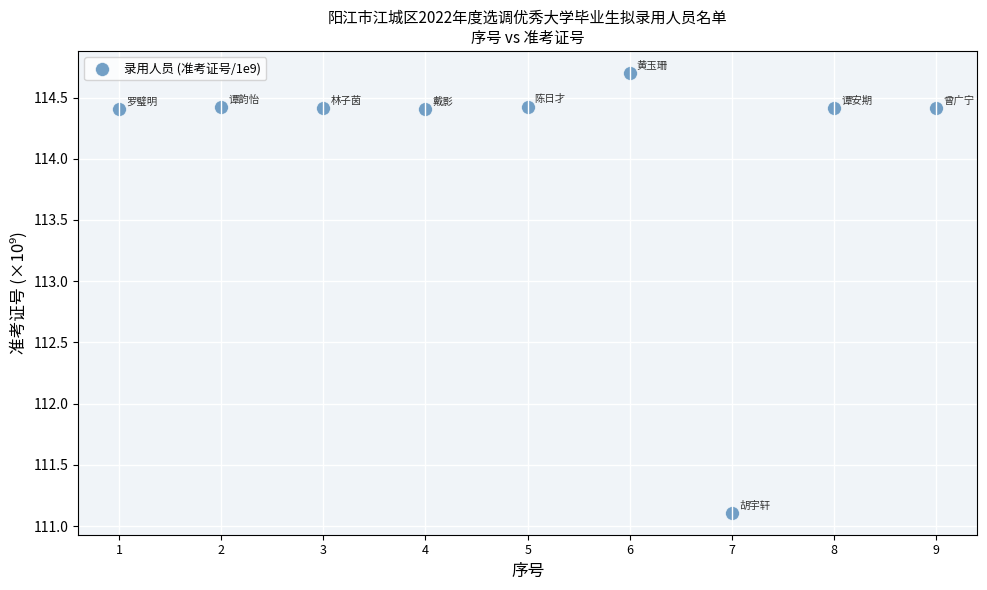

What Y value in the scatter plot is closest to 112?

111.1